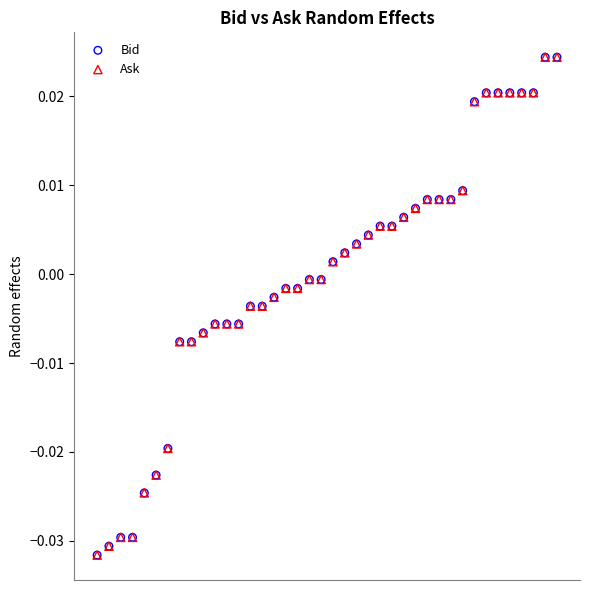

What are all the series names shown in the legend?

Bid, Ask